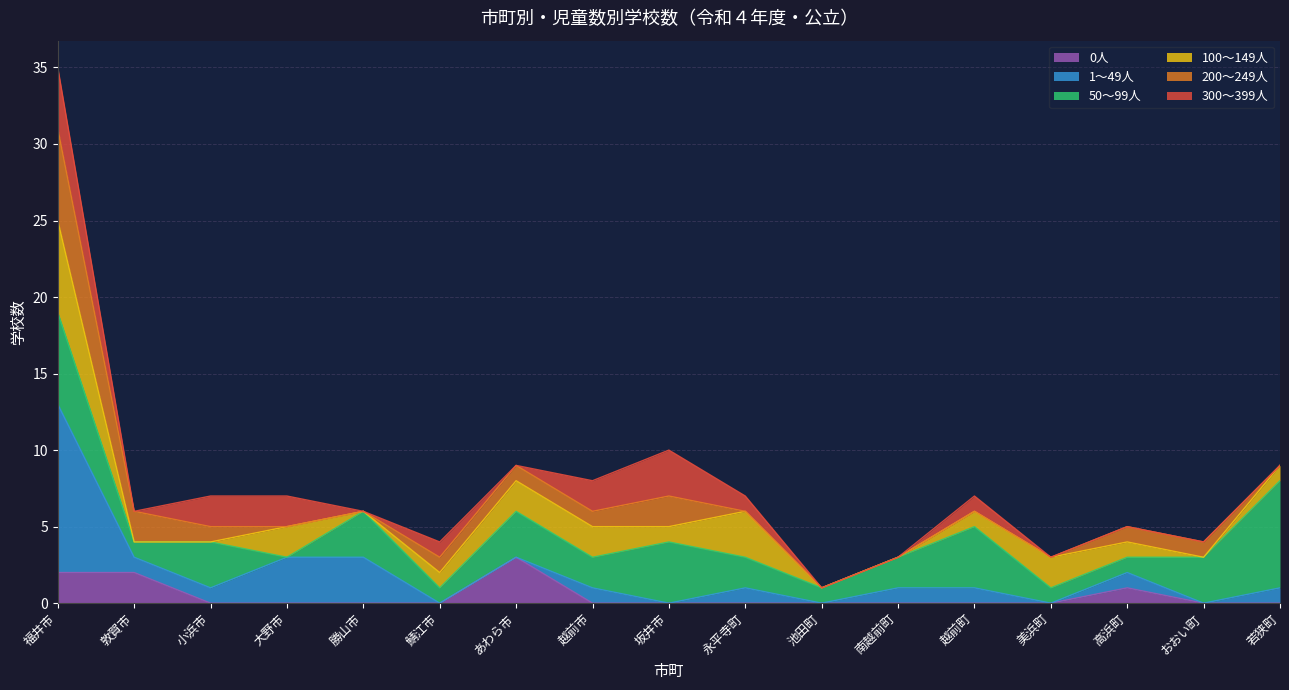

Which series has the largest total across all categories?

50～99人